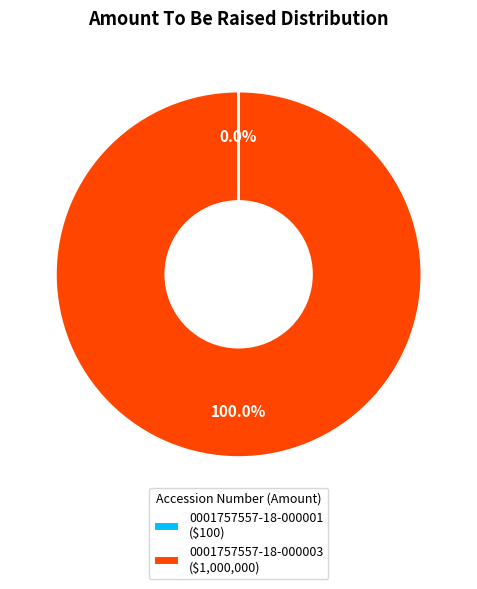

Is there a majority slice in this chart?

Yes